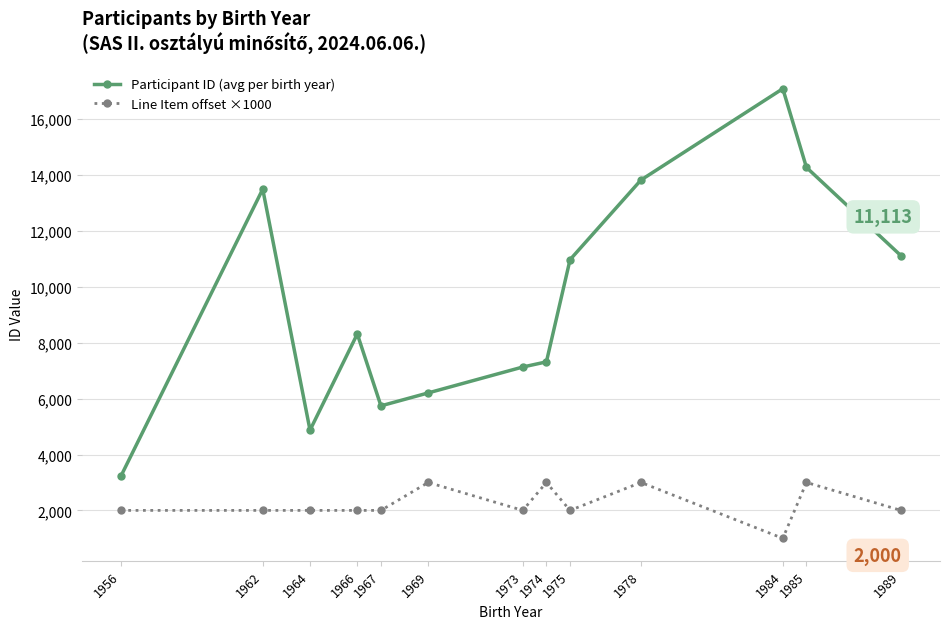

How many lines are shown in the chart?

2